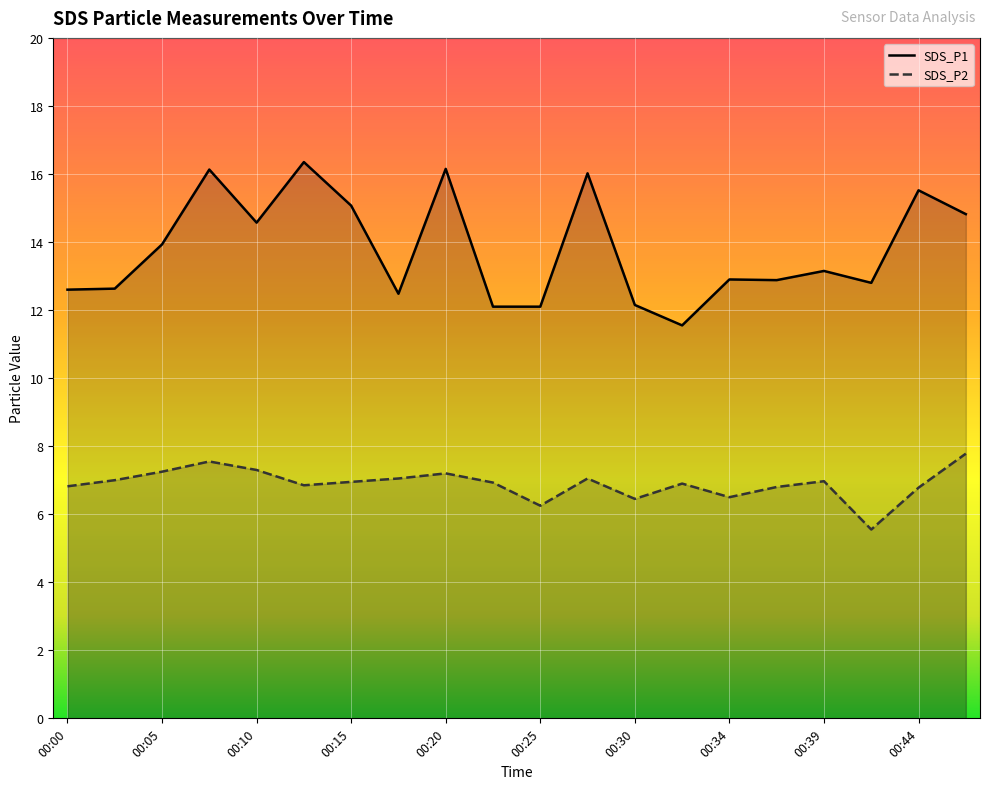

Which series has the largest range (max minus min)?

SDS_P1